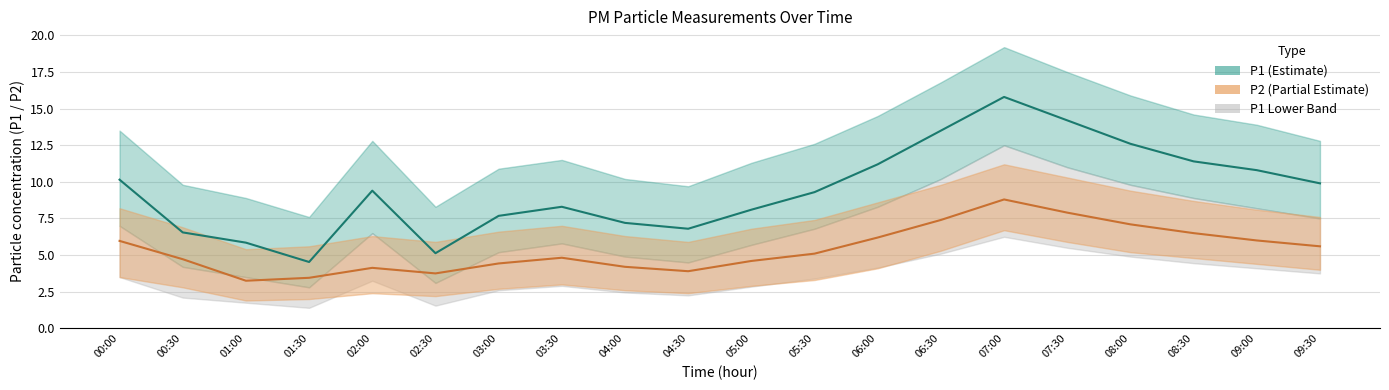

Which category has the lowest value across all series?

01:00